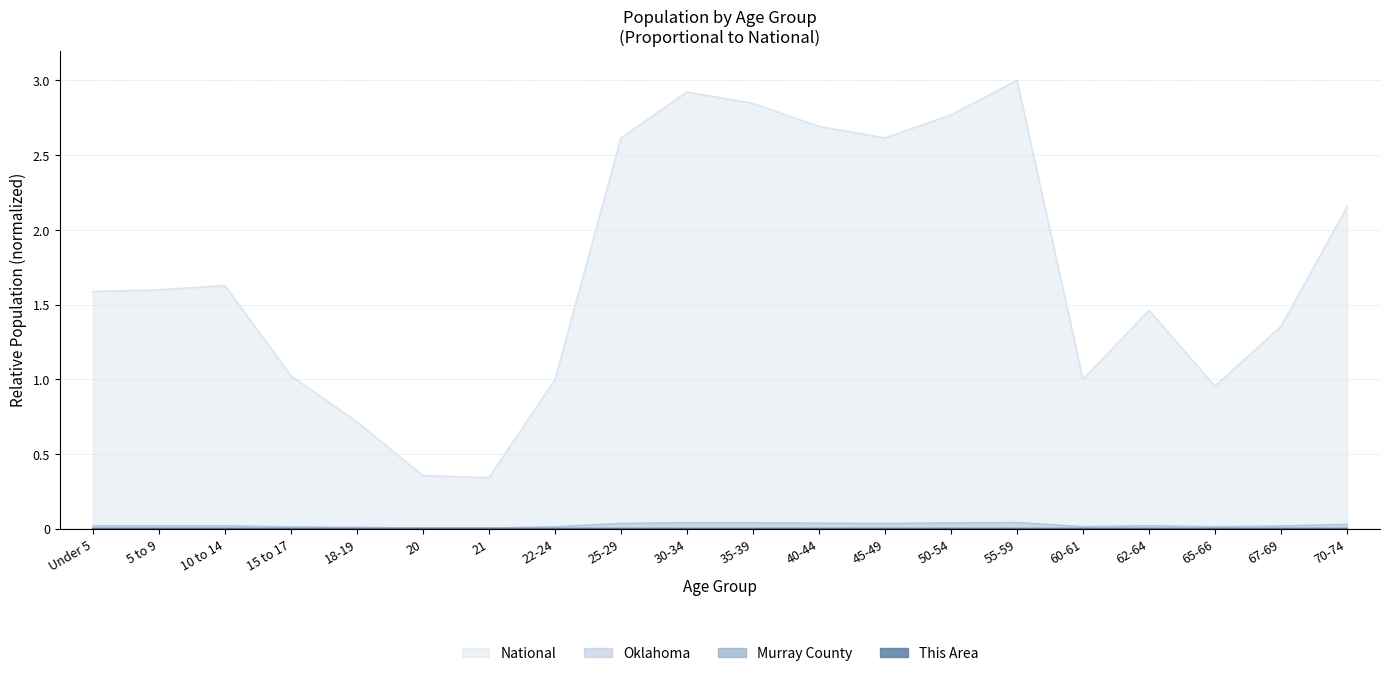

True or false: Oklahoma and This Area cross at least once.

False